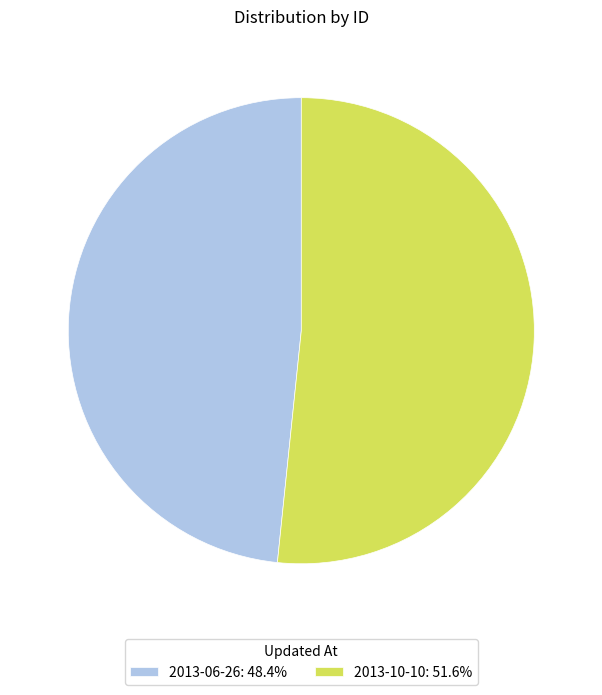

Which slice is the largest?

2013-10-10